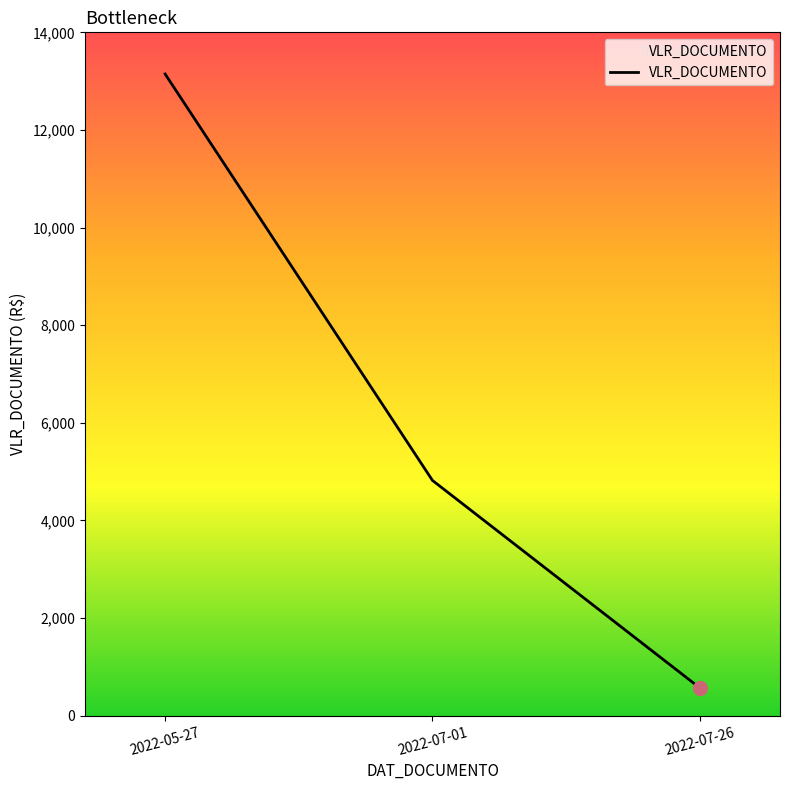

What is the change in value from 2022-05-27 to 2022-07-01?

-8326.2